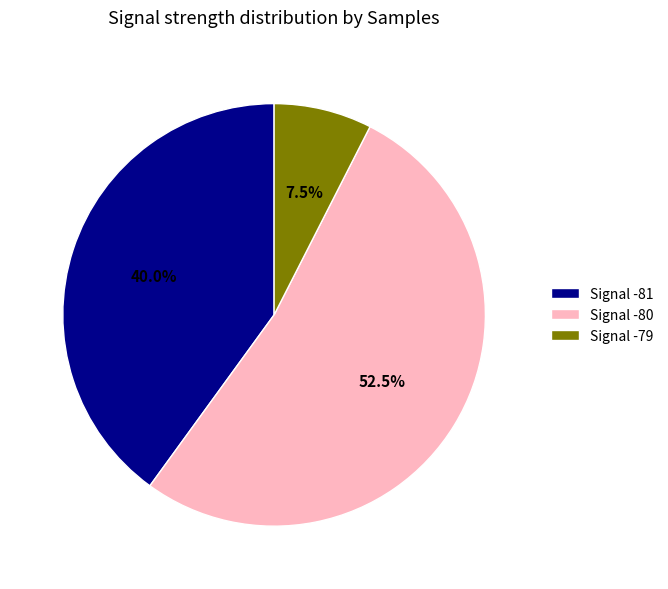

Which category has the smallest portion of the pie?

Signal -79